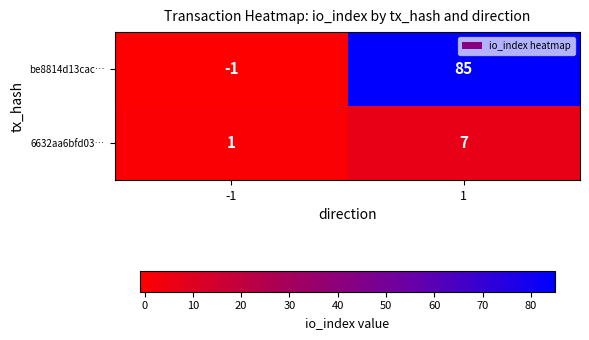

True or false: be8814d13cac… has a value of 137 at 1.

False